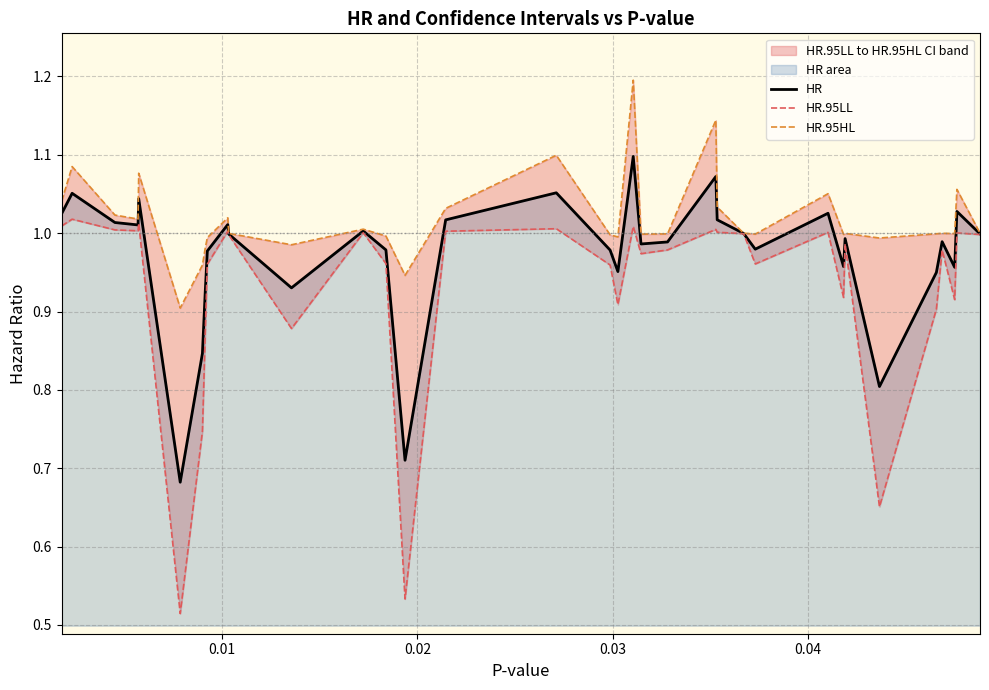

At how many categories does at least one series exceed 0?

35